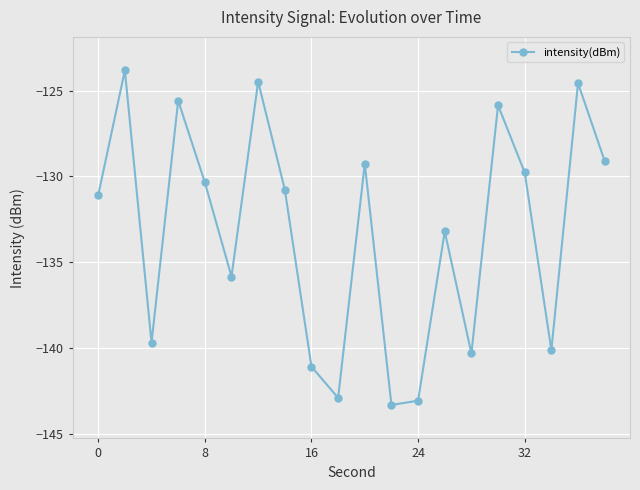

What is the sum of all values?

-2664.1